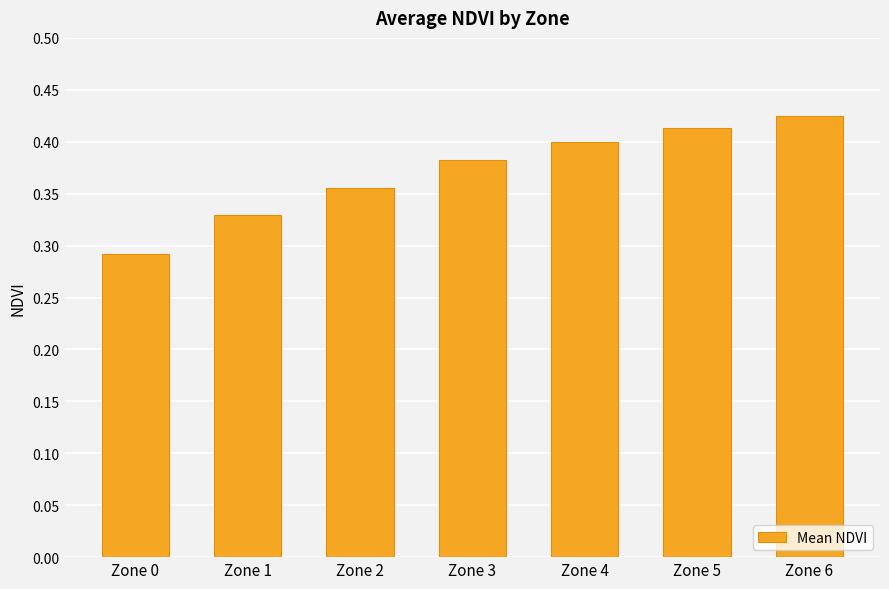

Which category has the lowest value across all series?

Zone 0